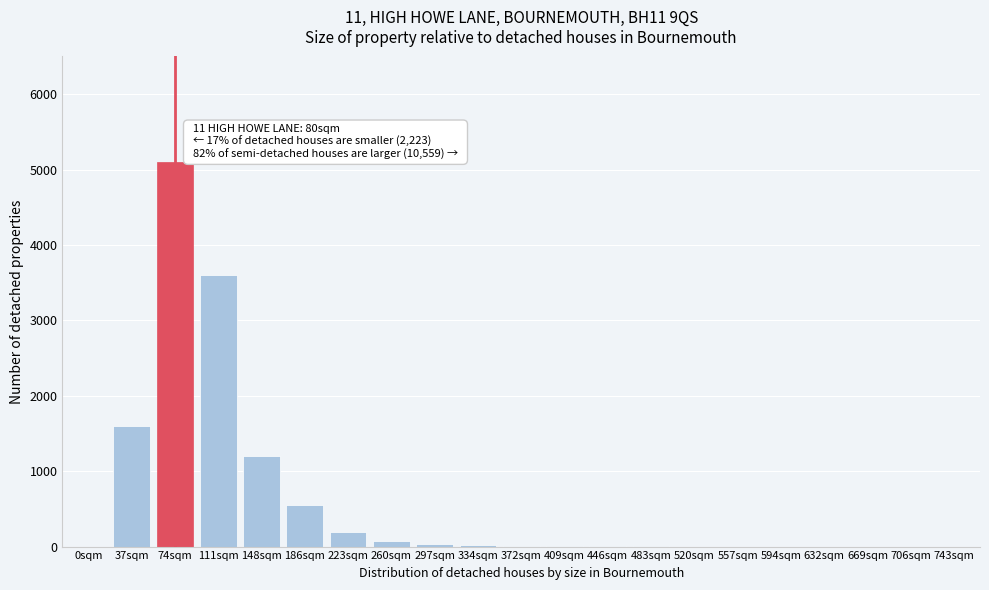

Is it true that the value at 594sqm is 0?

True